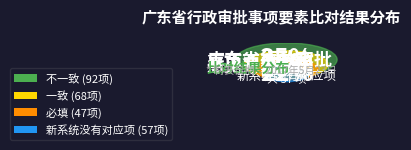

Combined, what portion of the pie is 一致 and 不一致?

60.6%